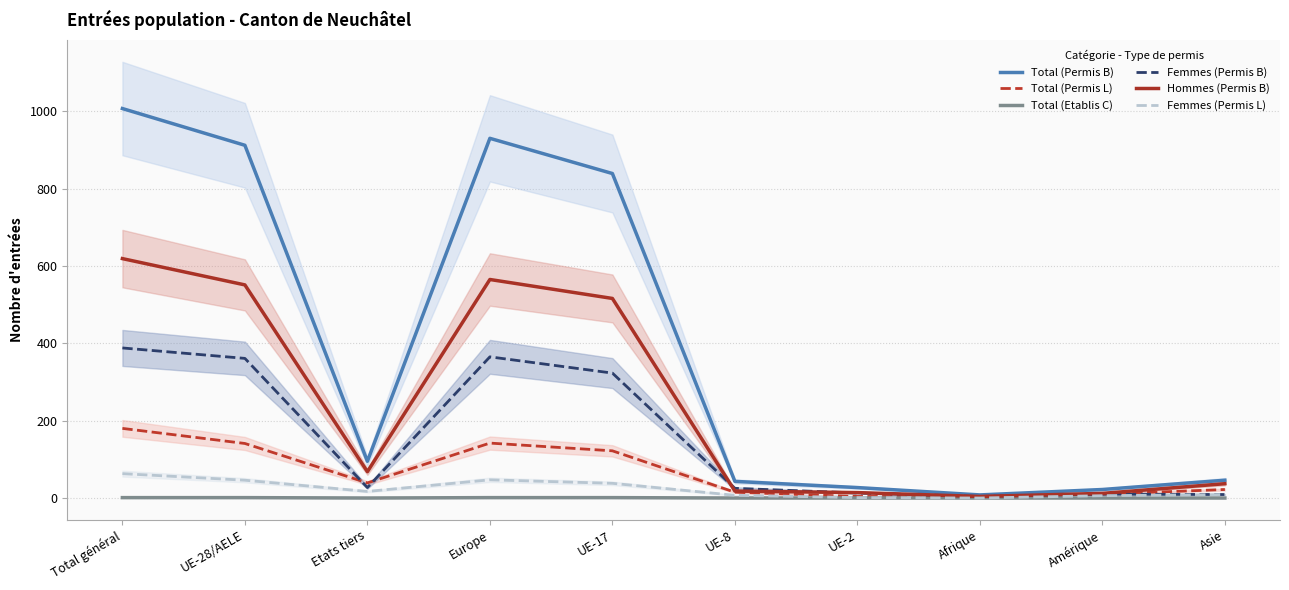

Reading right to left, extract all data points from this chart.

Total (Permis B): 46	22	8	27	43	839	930	95	912	1007
Total (Permis L): 22	10	4	4	15	122	142	39	141	180
Total (Etablis C): 0	0	0	0	0	1	1	0	1	1
Femmes (Permis B): 9	10	4	13	25	323	365	27	361	388
Hommes (Permis B): 37	12	4	14	18	516	565	68	551	619
Femmes (Permis L): 9	6	0	1	7	38	47	17	46	63